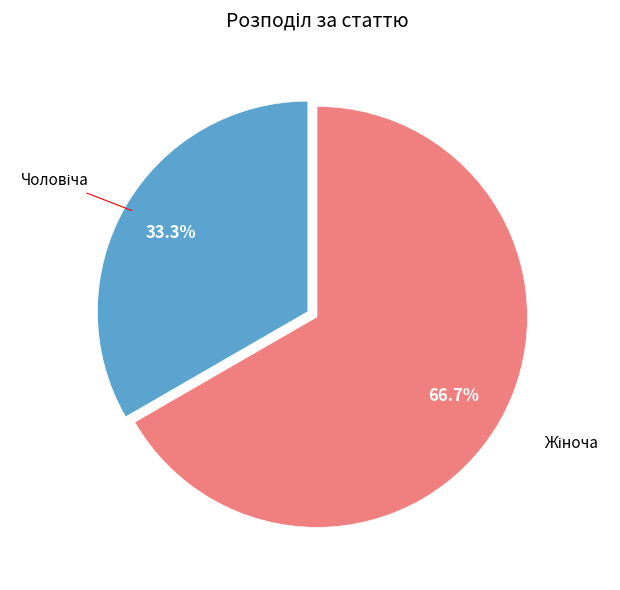

How many slices are in this pie chart?

2